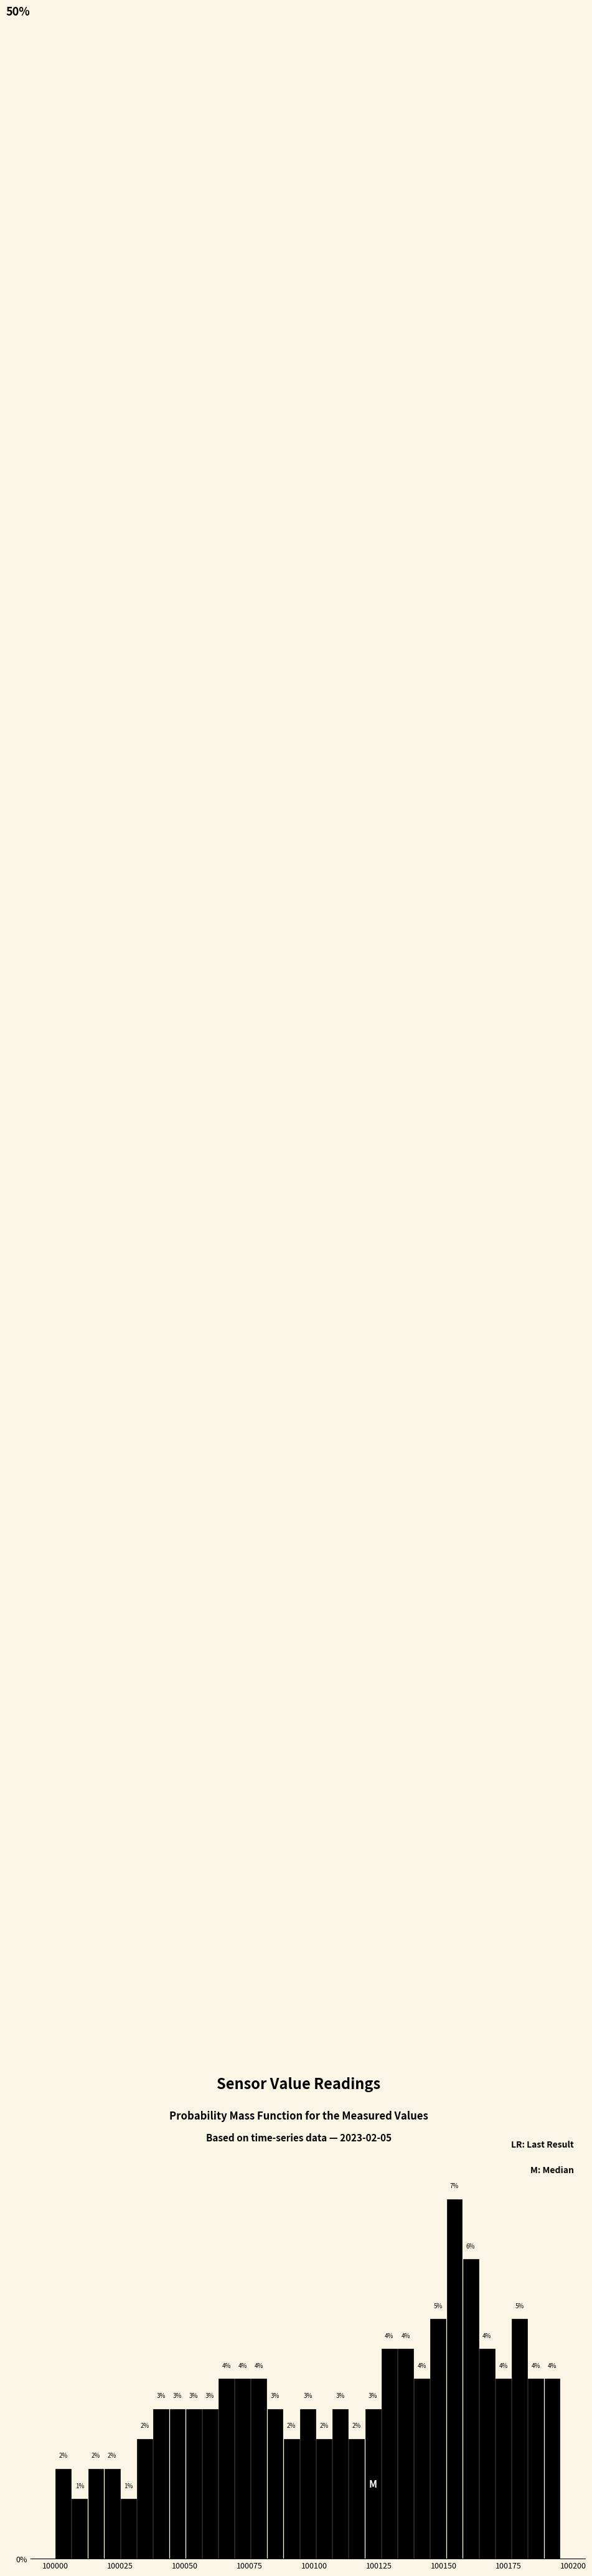

Read against the x-axis, roughly where is the centre of the tallest bar?

100155